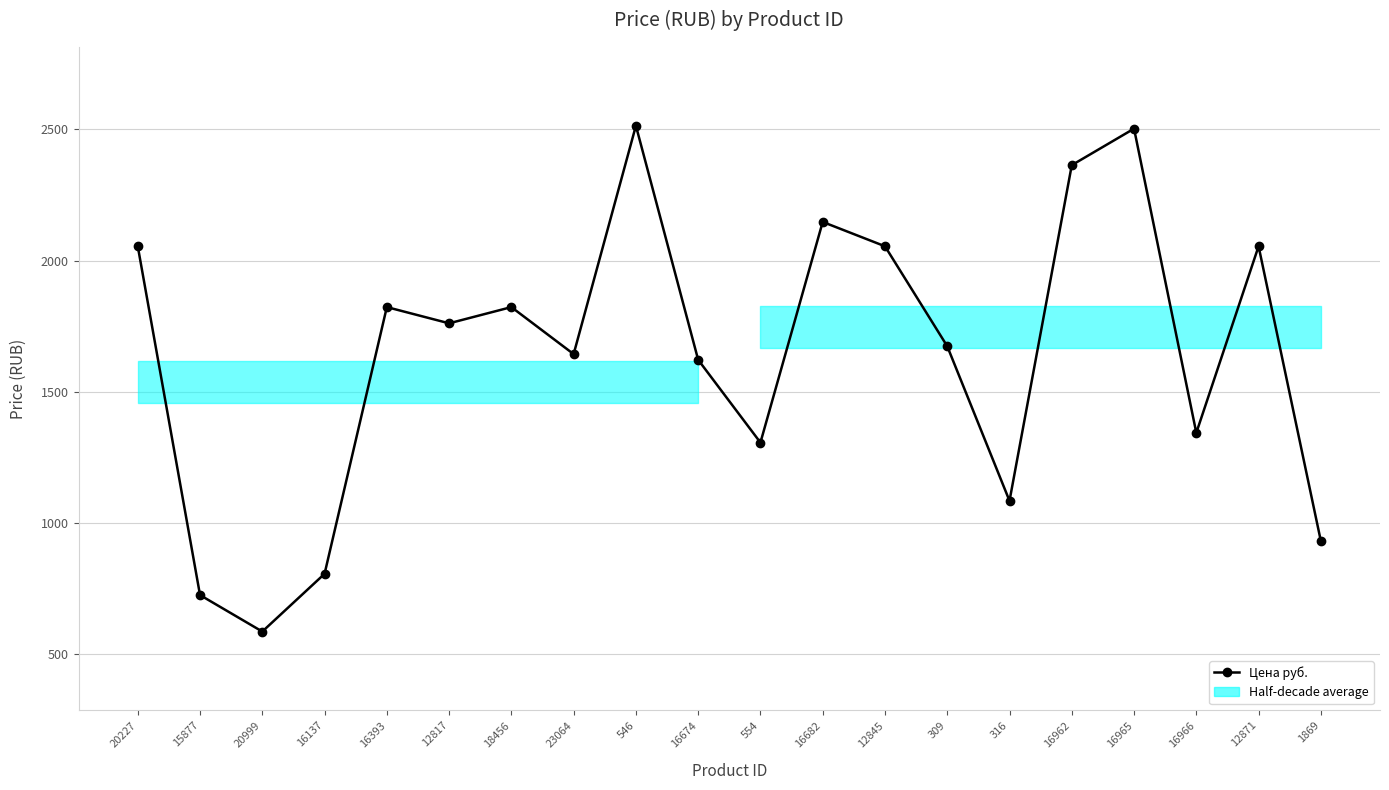

True or false: the data shows 726.0 at 15877.

True